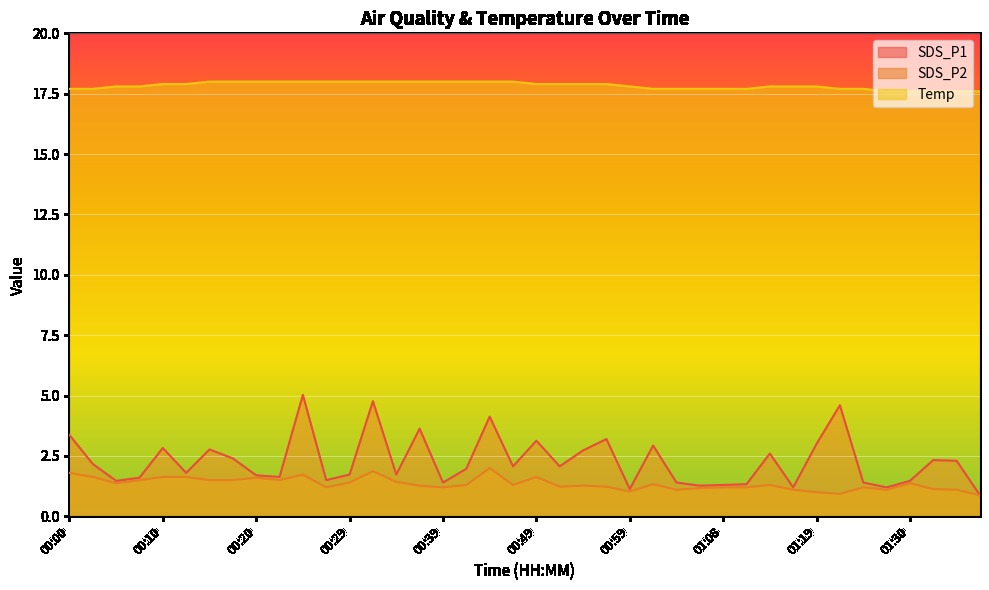

At which category is the sum across all series the highest?

00:24